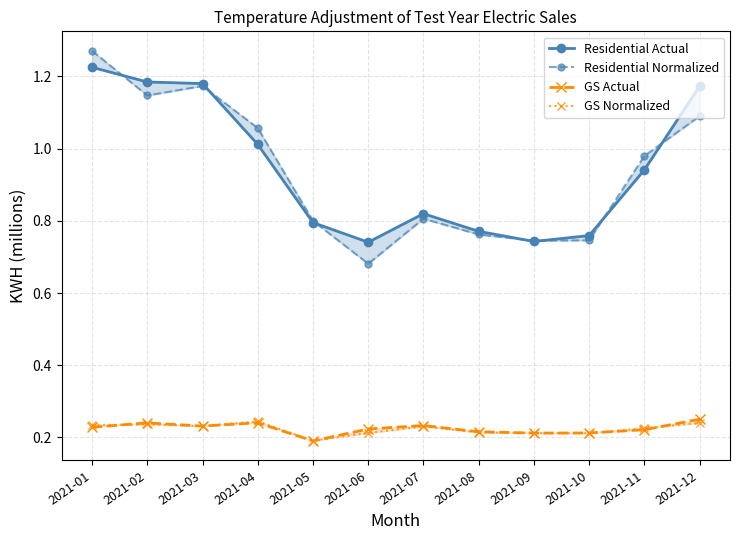

Which series has the largest range (max minus min)?

Residential Normalized